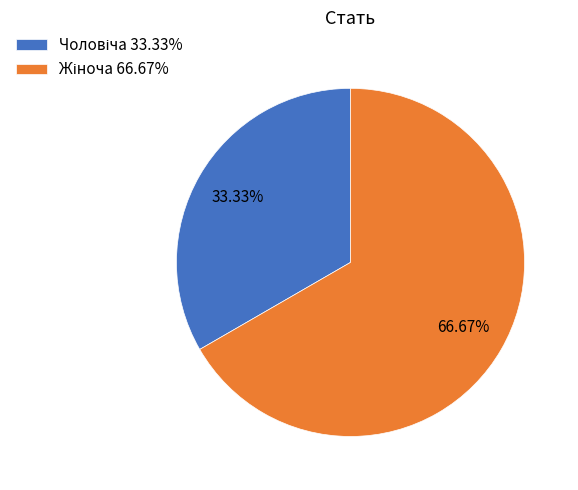

How many segments does this pie chart have?

2